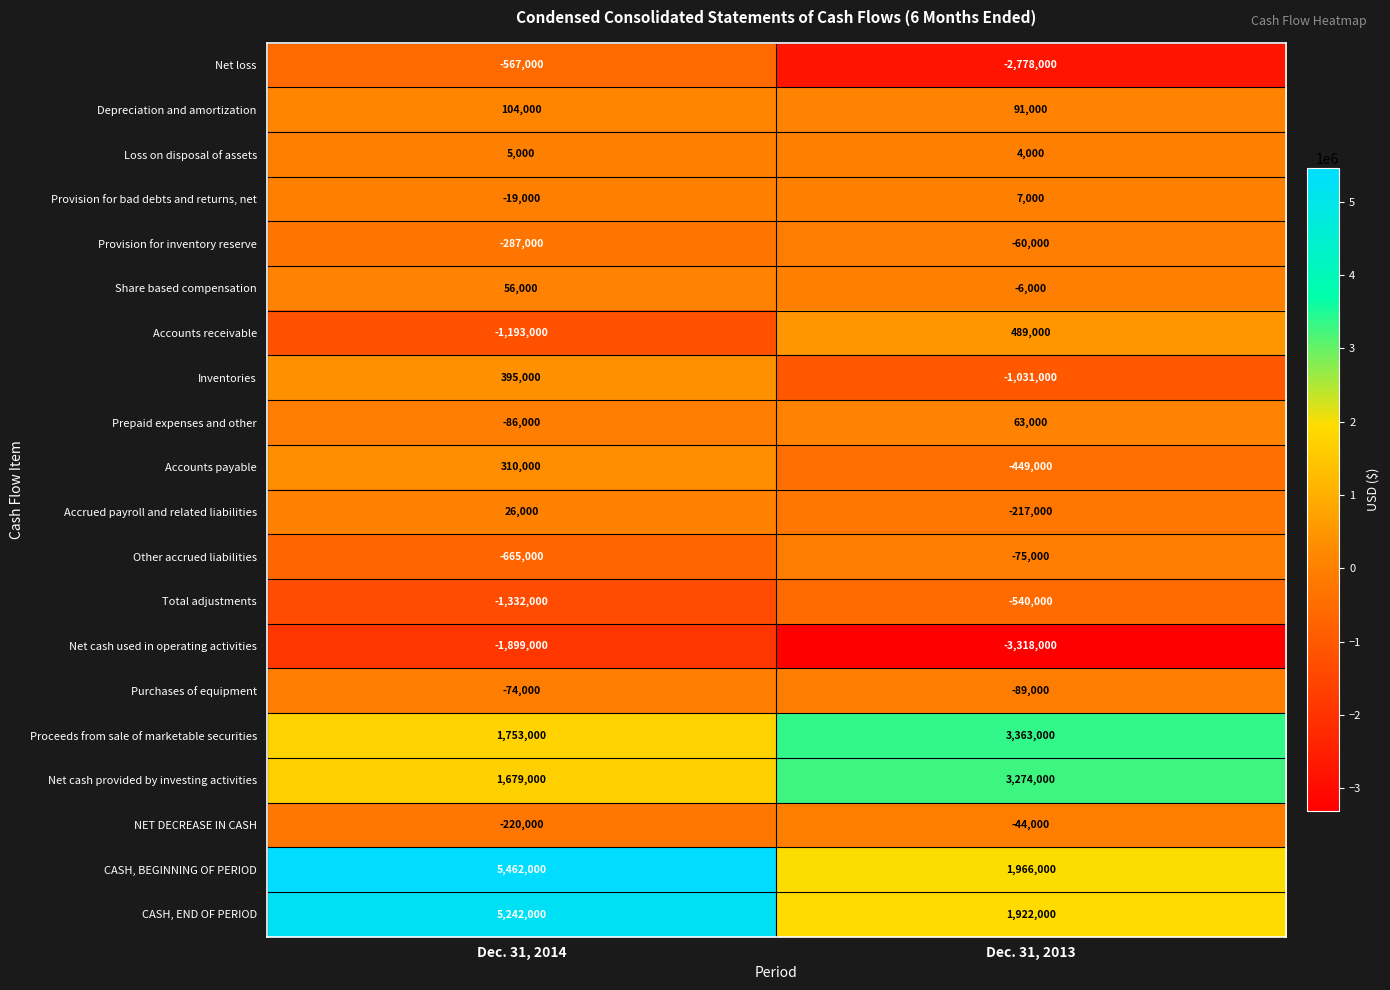

True or false: CASH, BEGINNING OF PERIOD has a value of 5462000 at Dec. 31, 2014.

True